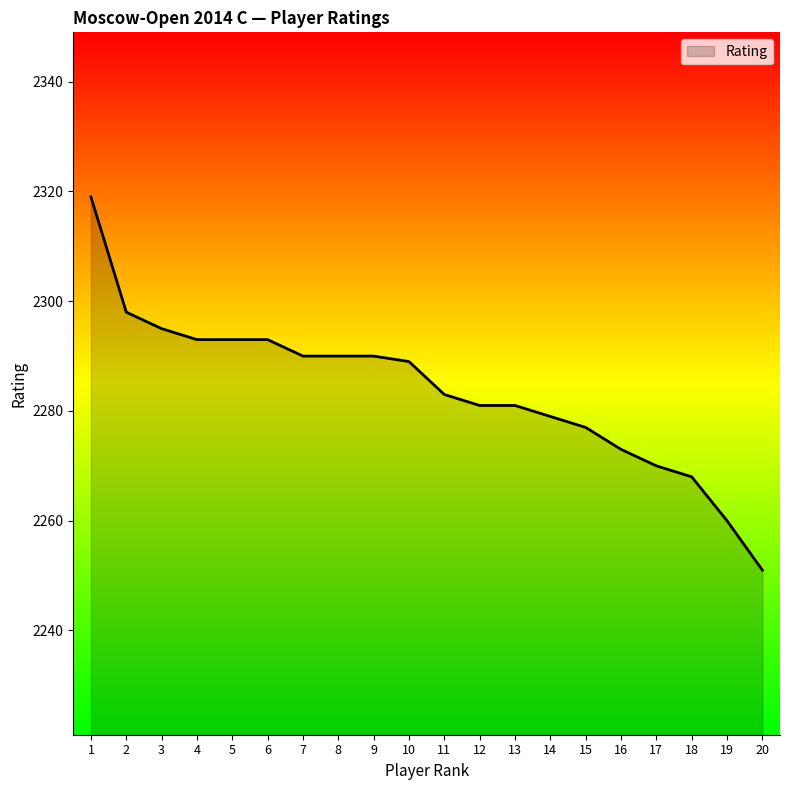

Read the value at 7, to the nearest 5.

2290